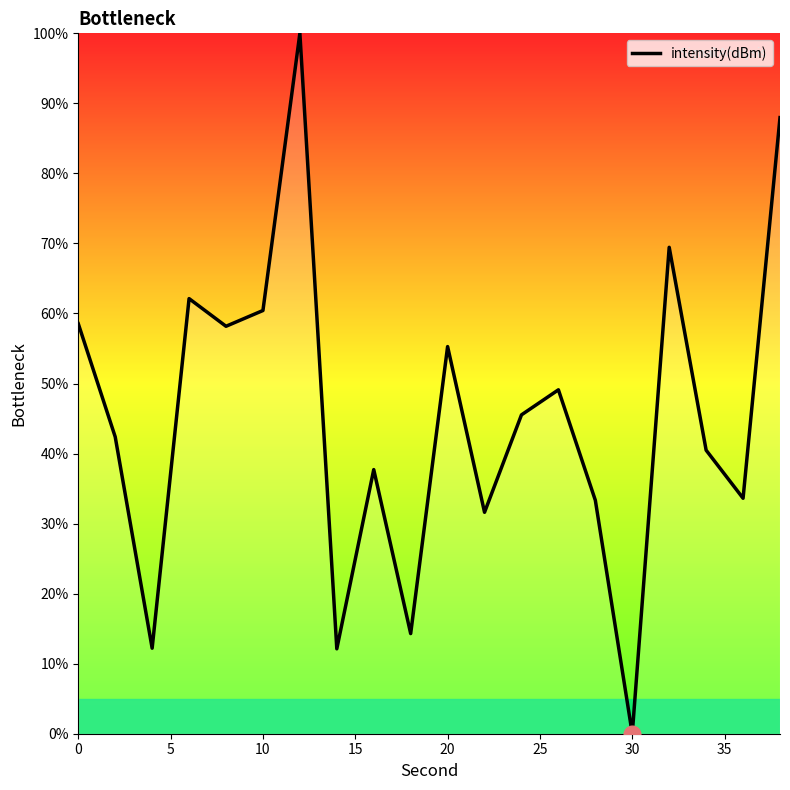

What is the greatest value displayed?

100.0